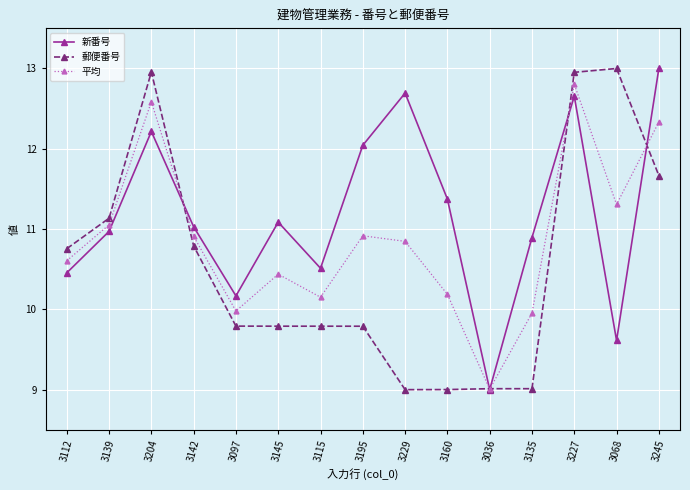

What is the greatest value displayed?

13.0